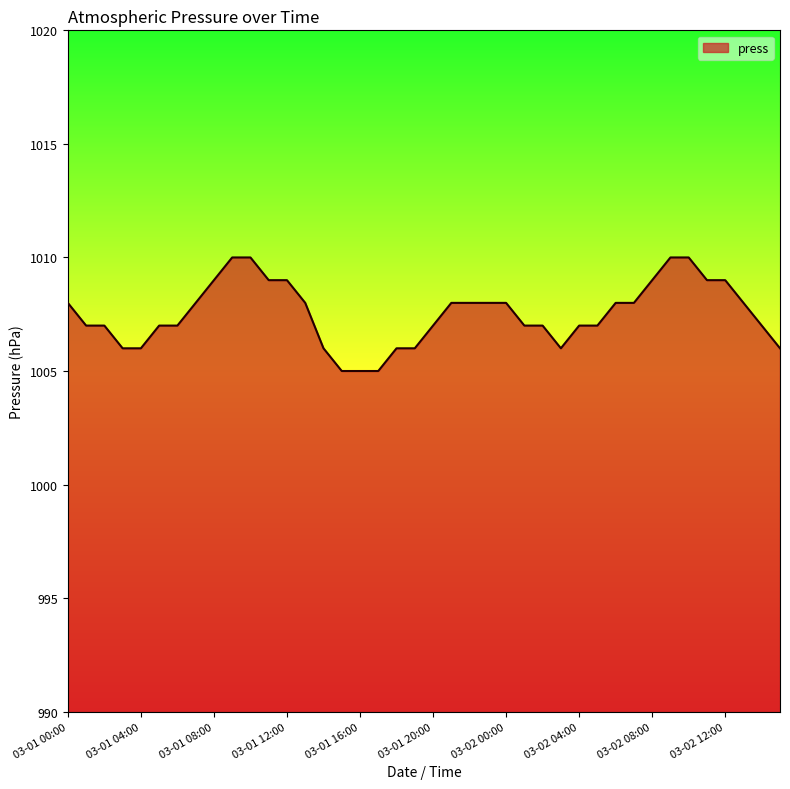

What is the difference between the maximum and minimum values?

5